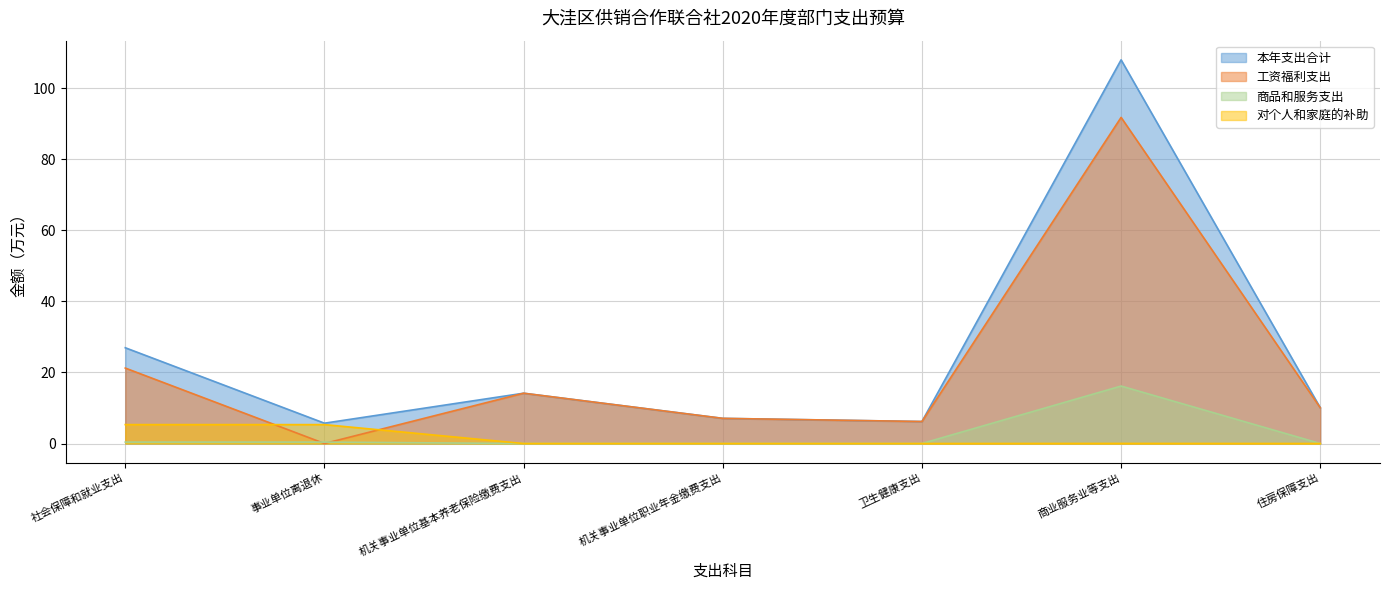

True or false: 对个人和家庭的补助 and 商品和服务支出 cross at least once.

False